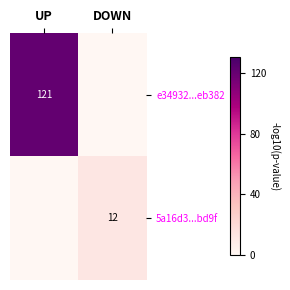

Is it true that 5a16d3...bd9f equals 12 at DOWN?

True